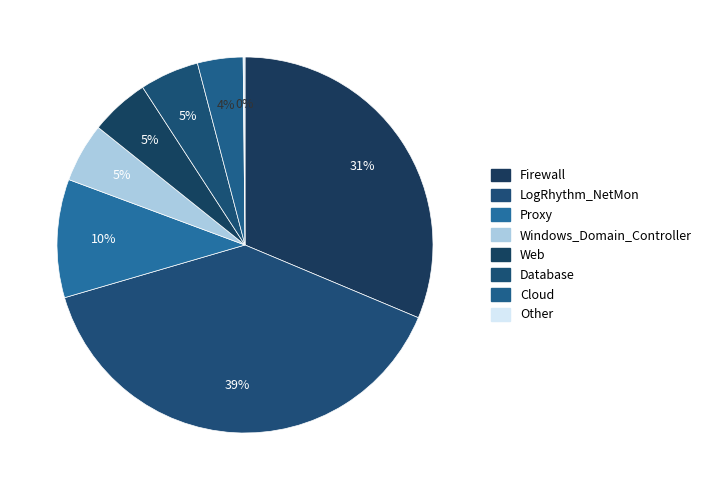

How many segments does this pie chart have?

8